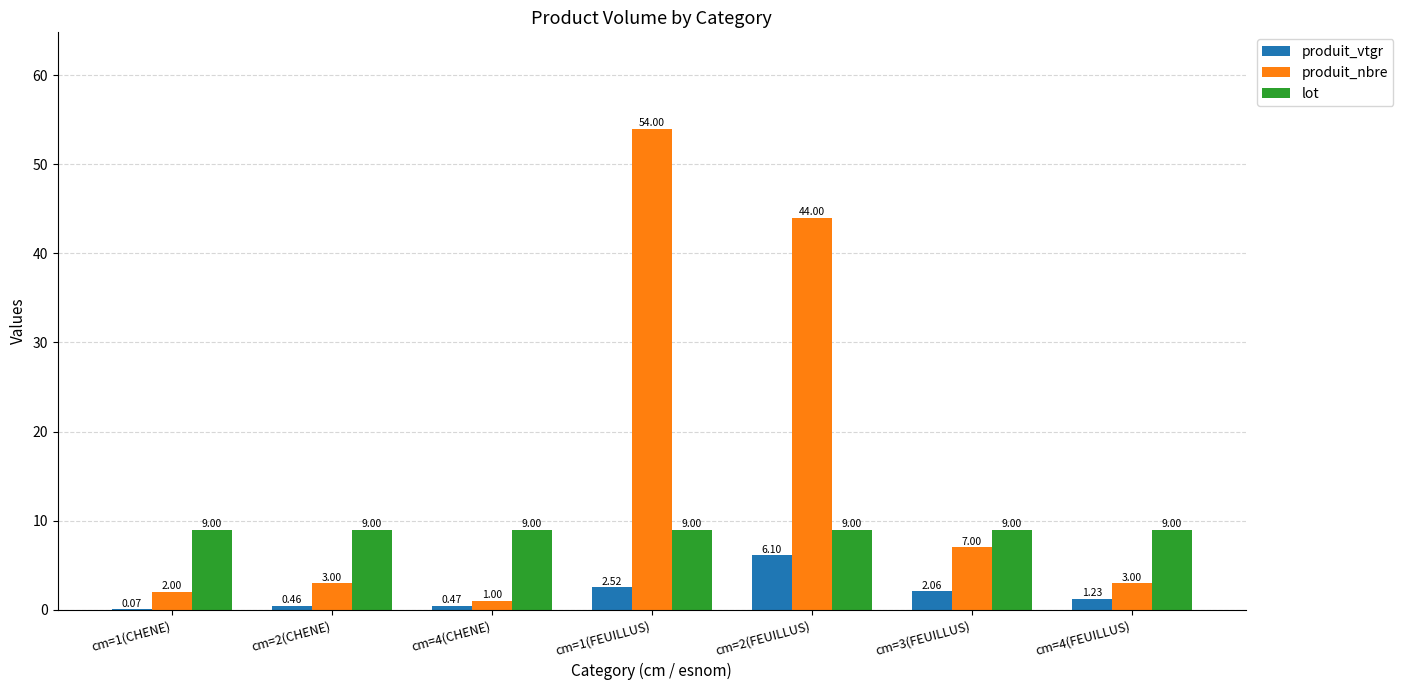

Which series changed the most between cm=1(FEUILLUS) and cm=4(FEUILLUS)?

produit_nbre